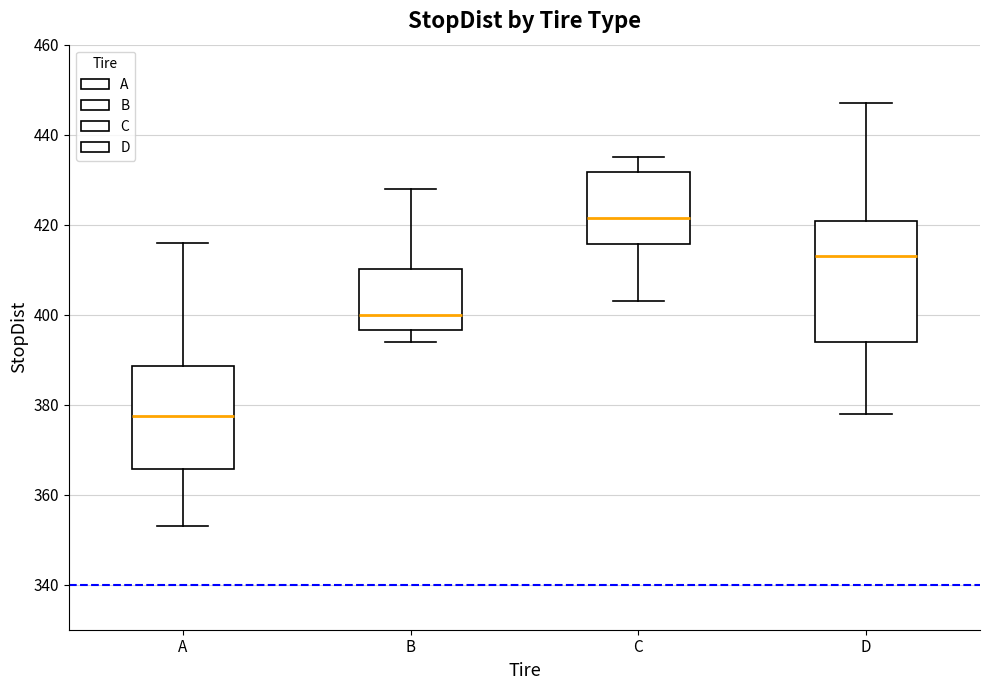

Reading left to right, transcribe this box plot: for each box, give where its median line is, the range the box spans, and where its two whiskers end, as read against the y-axis. The values are not printed on the chart, so give them approximately, as read against the axis.

A: median 378, box 366 to 388, whiskers 354 to 416
B: median 400, box 396 to 410, whiskers 394 to 428
C: median 422, box 416 to 432, whiskers 404 to 436
D: median 414, box 394 to 420, whiskers 378 to 448